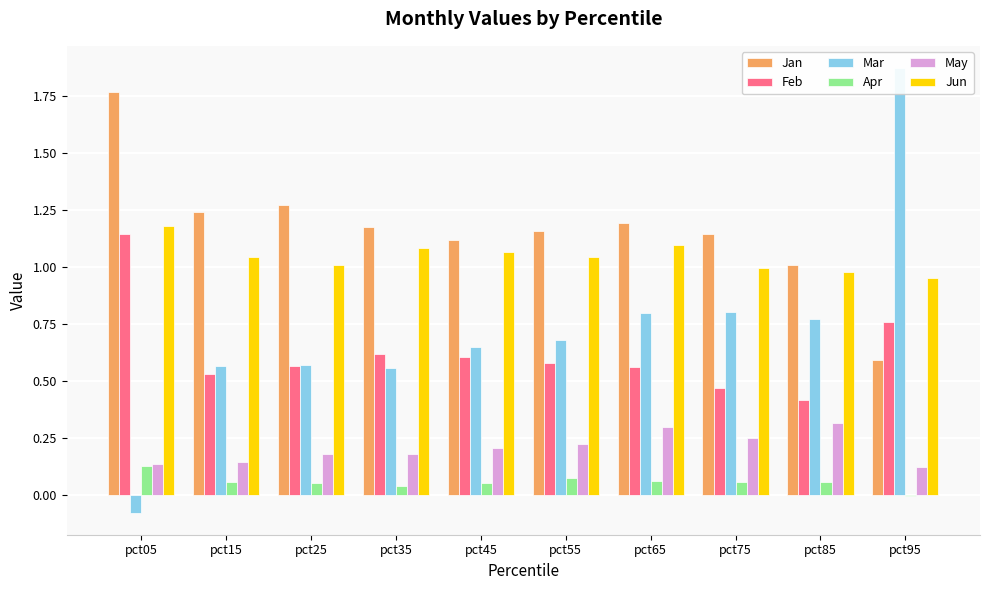

Reading left to right, what are all the values shown in this chart?

Jan: 1.8	1.2	1.3	1.2	1.1	1.2	1.2	1.1	1.0	0.6
Feb: 1.1	0.5	0.6	0.6	0.6	0.6	0.6	0.5	0.4	0.8
Mar: -0.1	0.6	0.6	0.6	0.7	0.7	0.8	0.8	0.8	1.9
Apr: 0.1	0.1	0.1	0.0	0.1	0.1	0.1	0.1	0.1	-0.0
May: 0.1	0.1	0.2	0.2	0.2	0.2	0.3	0.3	0.3	0.1
Jun: 1.2	1.0	1.0	1.1	1.1	1.0	1.1	1.0	1.0	1.0